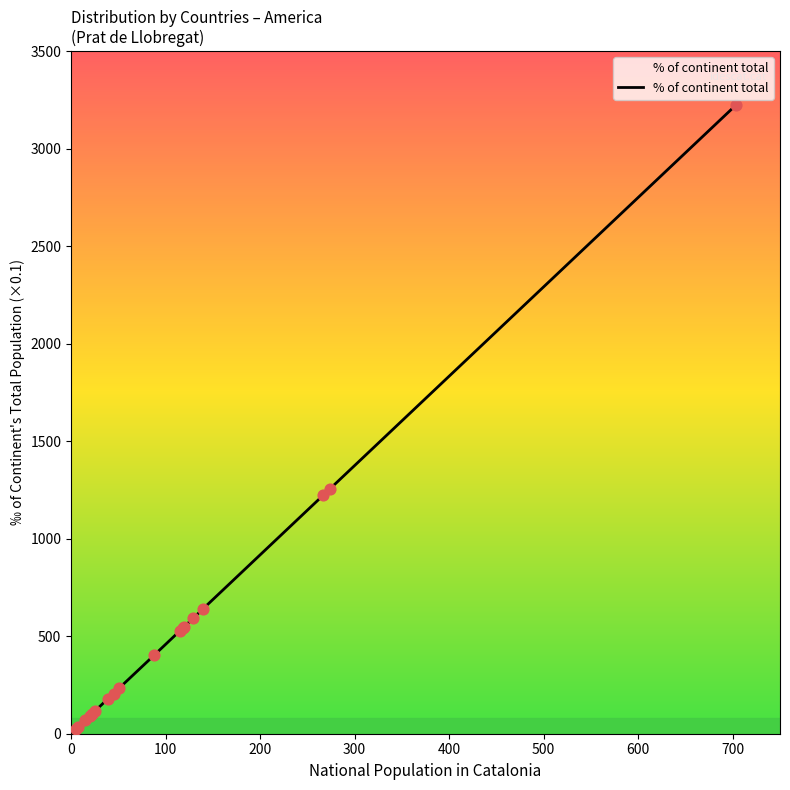

What is the difference between the maximum and minimum values?

3199